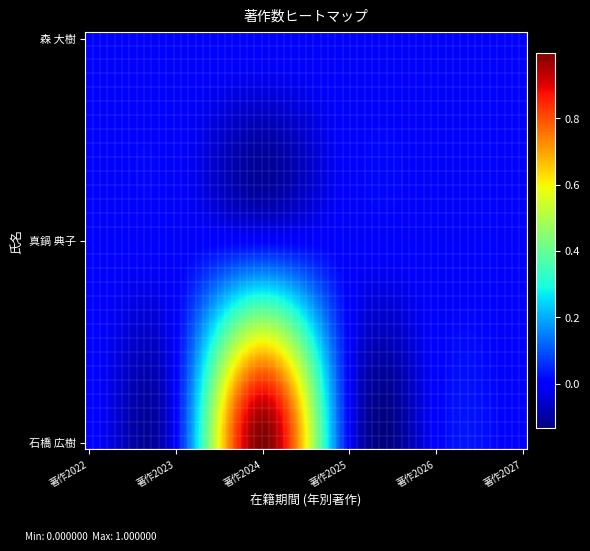

Which series has the largest total across all categories?

石橋 広樹